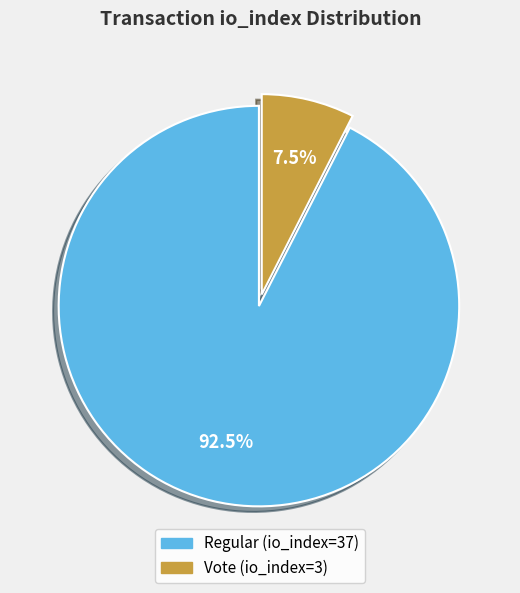

Between Regular (io_index=37) and Vote (io_index=3), which is larger?

Regular (io_index=37)